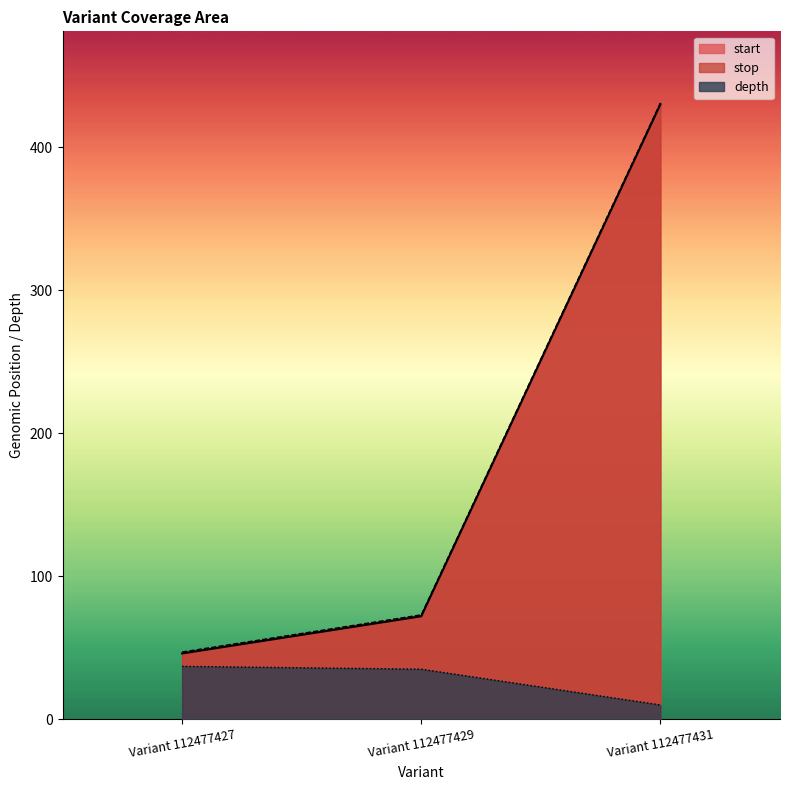

What is the minimum value shown in the chart?

10